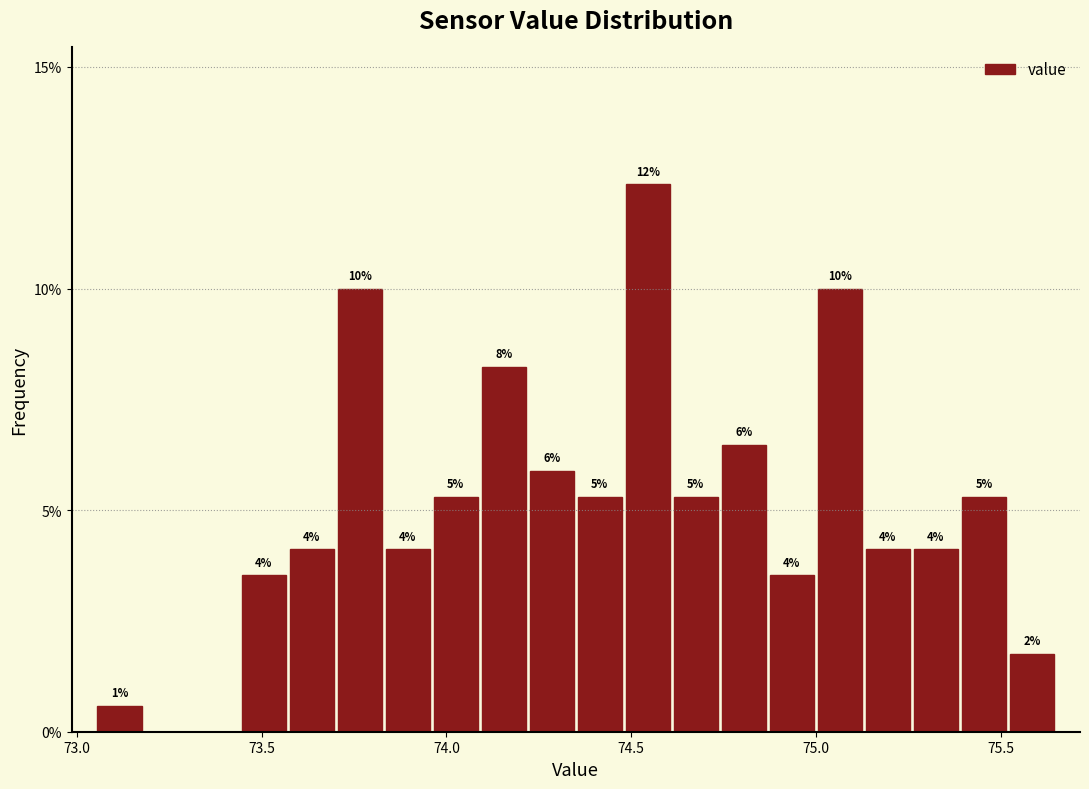

Around what value on the x-axis is the tallest bar? Give the approximate position of its centre, as read against the axis.

74.55